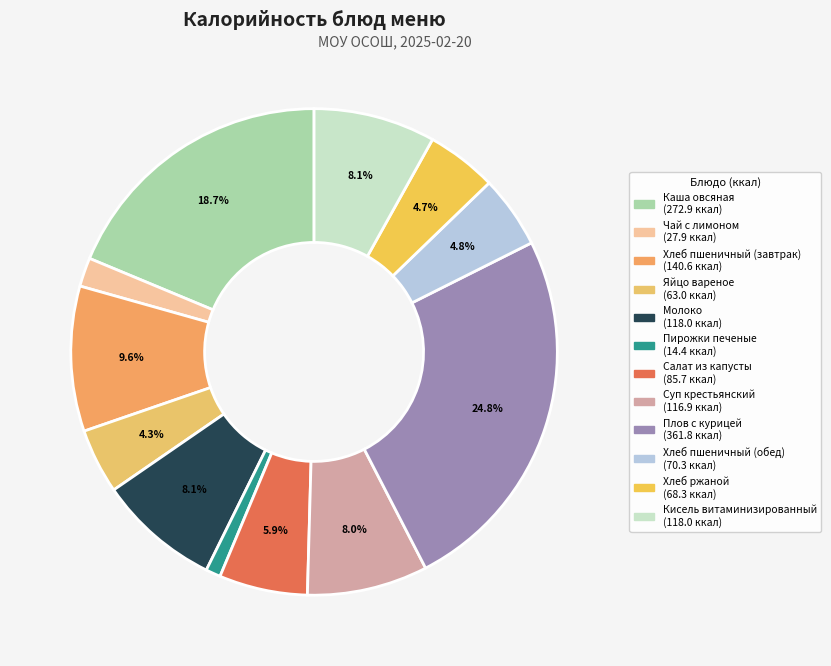

What percentage is the Хлеб пшеничный (завтрак) slice, to the nearest percent?

10%